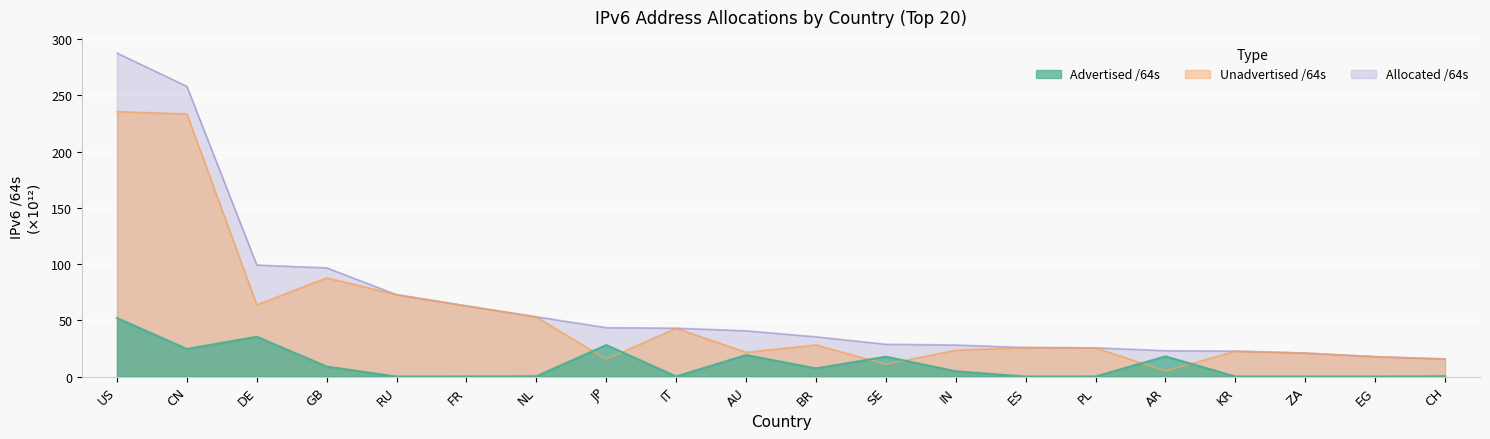

At which label does Advertised /64s first exceed 4?

US